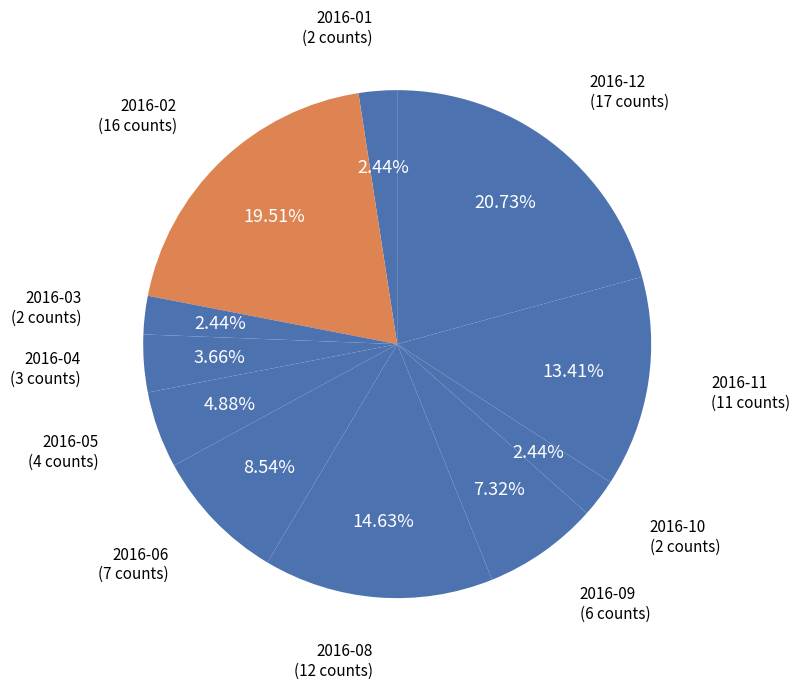

To the nearest percent, what is the average slice percentage?

8%